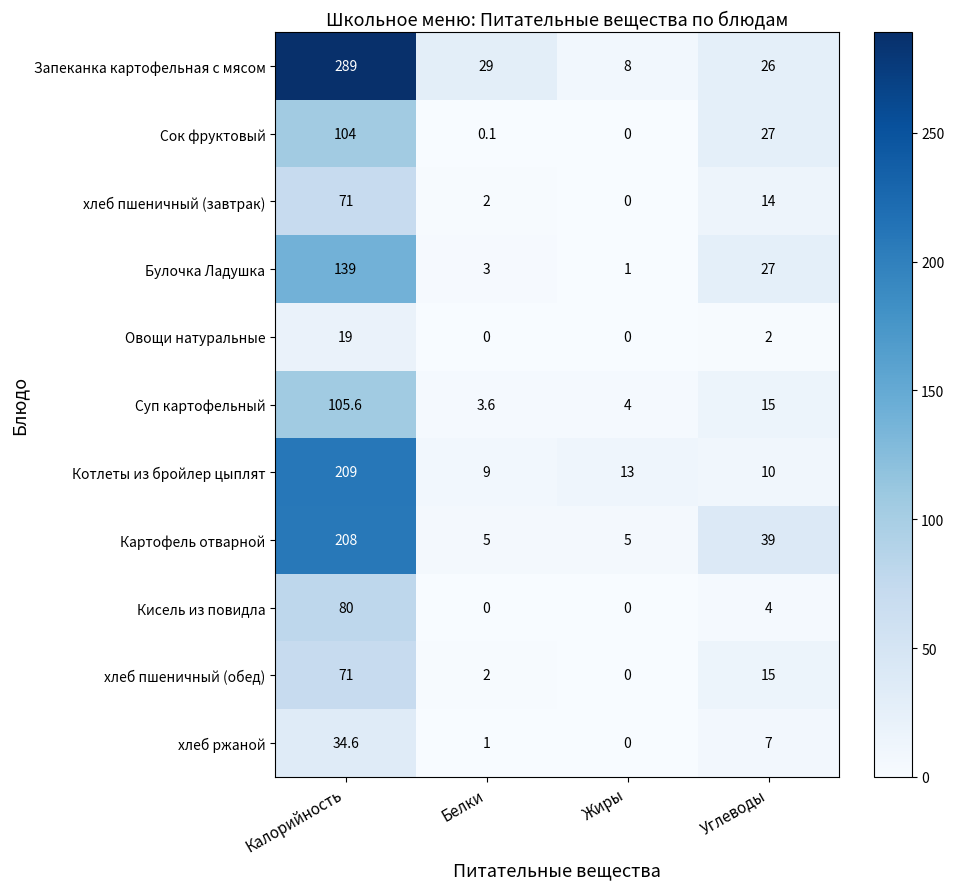

What is the maximum value shown in the chart?

289.0